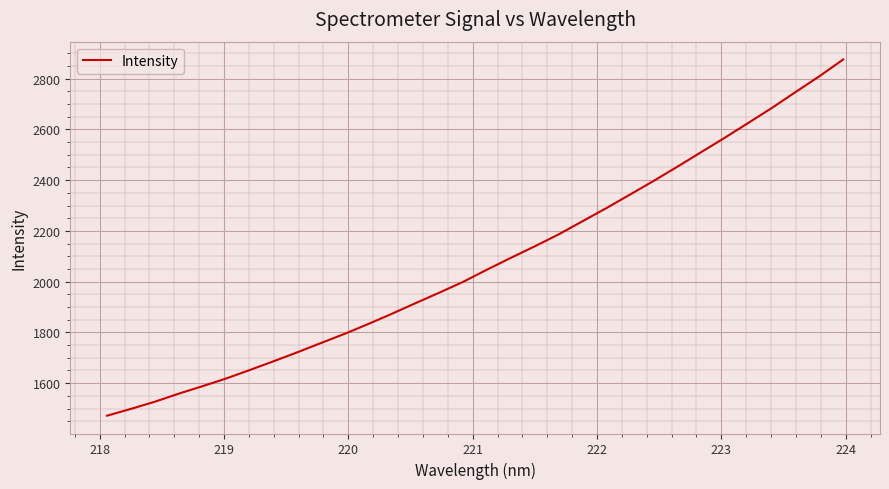

Reading left to right, list all the values displayed in this chart.

1471.9	1498.7	1526.7	1558.3	1587.8	1618.2	1651.8	1686.2	1721.5	1758.2	1794.6	1833.6	1874.1	1916.1	1957.4	2000.0	2047.8	2094.1	2139.1	2185.9	2237.4	2288.8	2342.4	2396.4	2452.4	2509.6	2566.5	2625.4	2684.8	2747.5	2809.5	2875.3